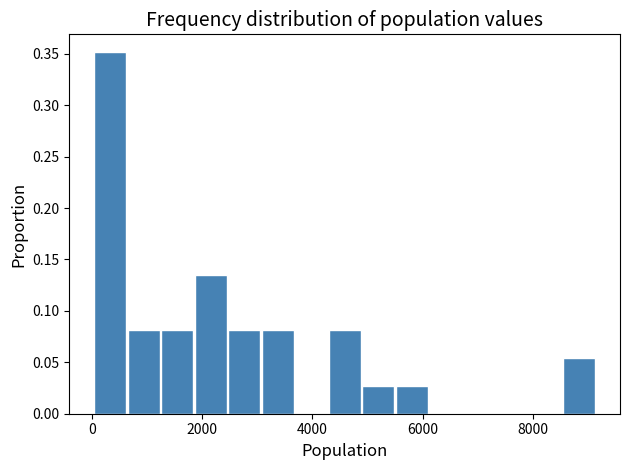

Read against the x-axis, roughly where is the centre of the tallest bar?

400